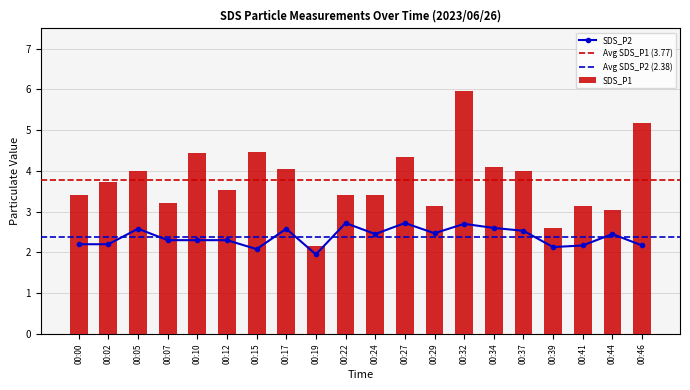

What is the difference between the maximum and minimum values in the SDS_P1 series?

3.8